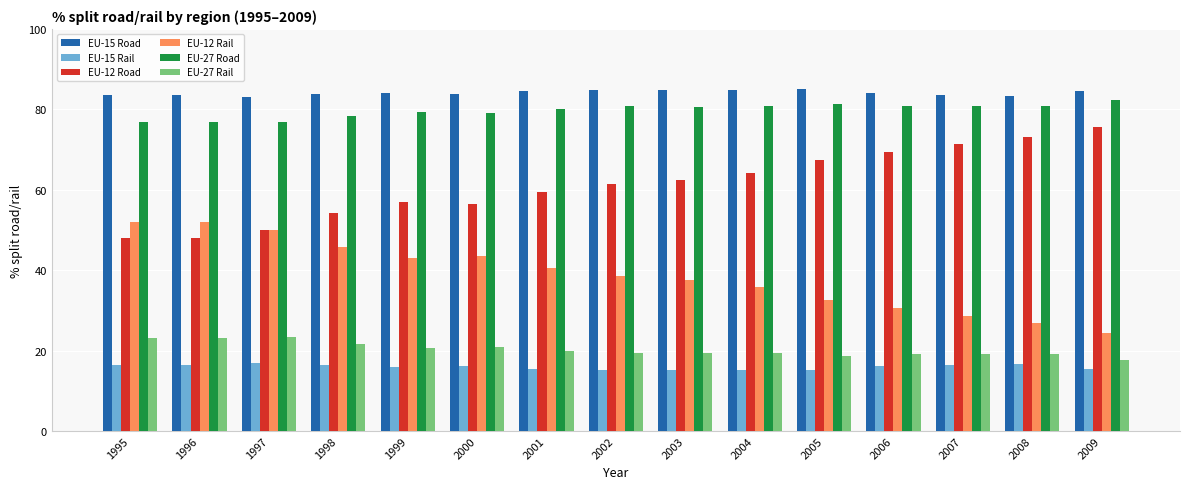

What is the spread (max minus min) of values at 1999?

68.1